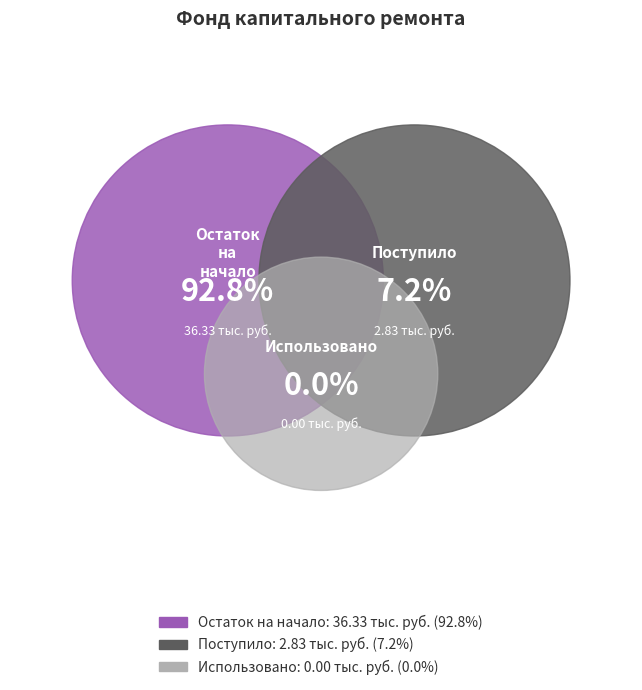

How many segments does this pie chart have?

3